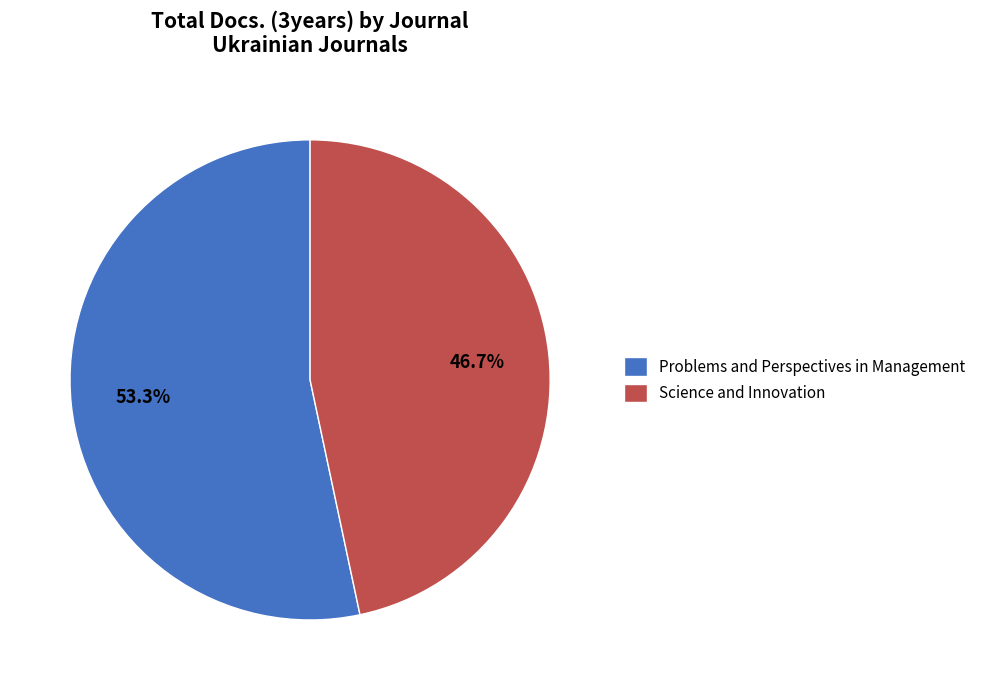

Is there a majority slice in this chart?

Yes